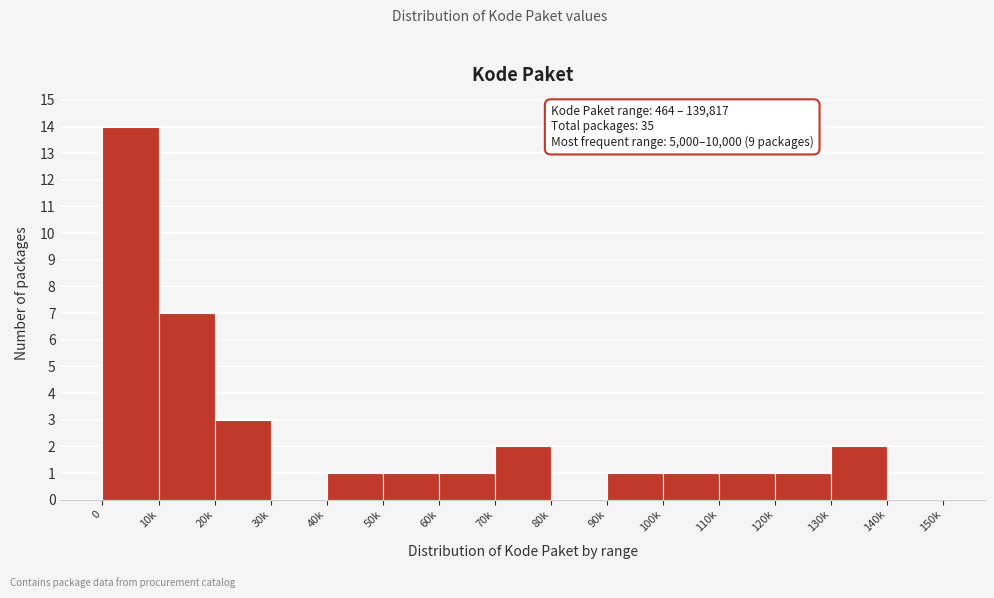

Reading left to right, what are all the values shown in this chart?

0=14	10k=7	20k=3	30k=0	40k=1	50k=1	60k=1	70k=2	80k=0	90k=1	100k=1	110k=1	120k=1	130k=2	140k=0